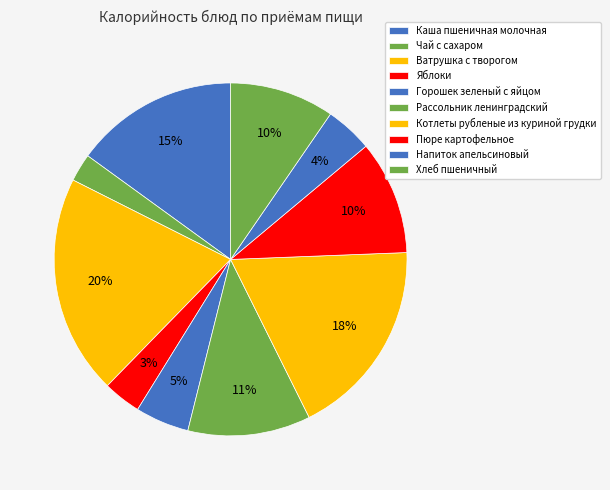

Do Яблоки and Горошек зеленый с яйцом together represent more than half of the pie?

No